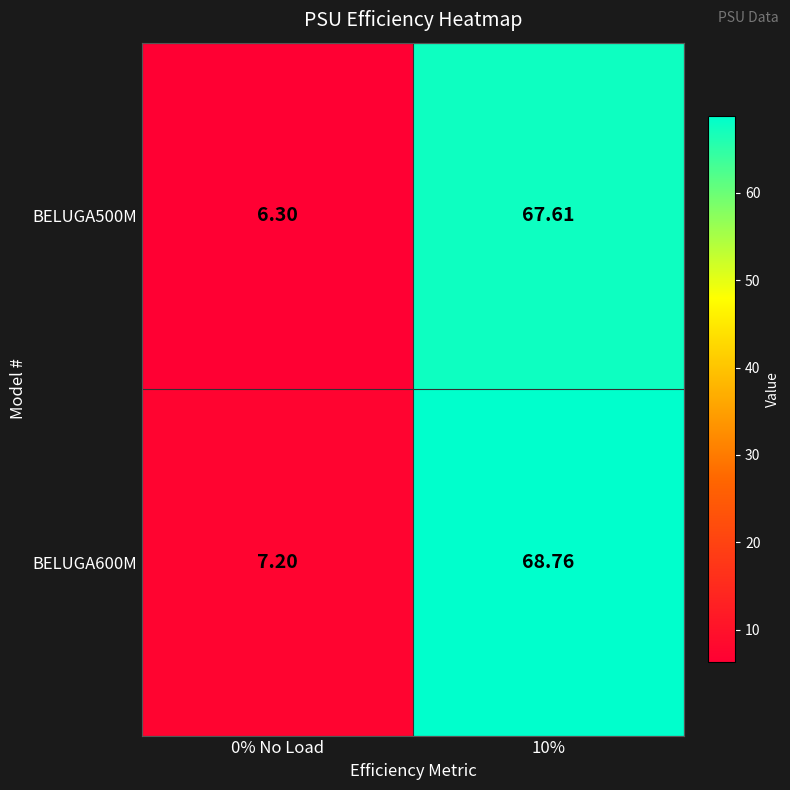

Is the value of BELUGA500M at 10% greater than the value of BELUGA600M at 0% No Load?

Yes